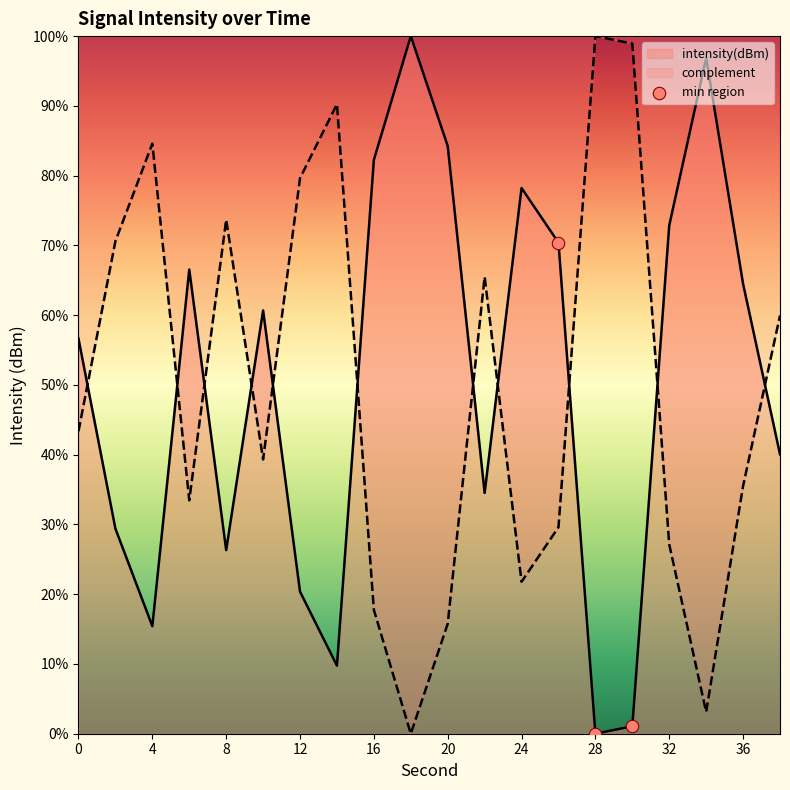

Between 20 and 28, which is larger?

20